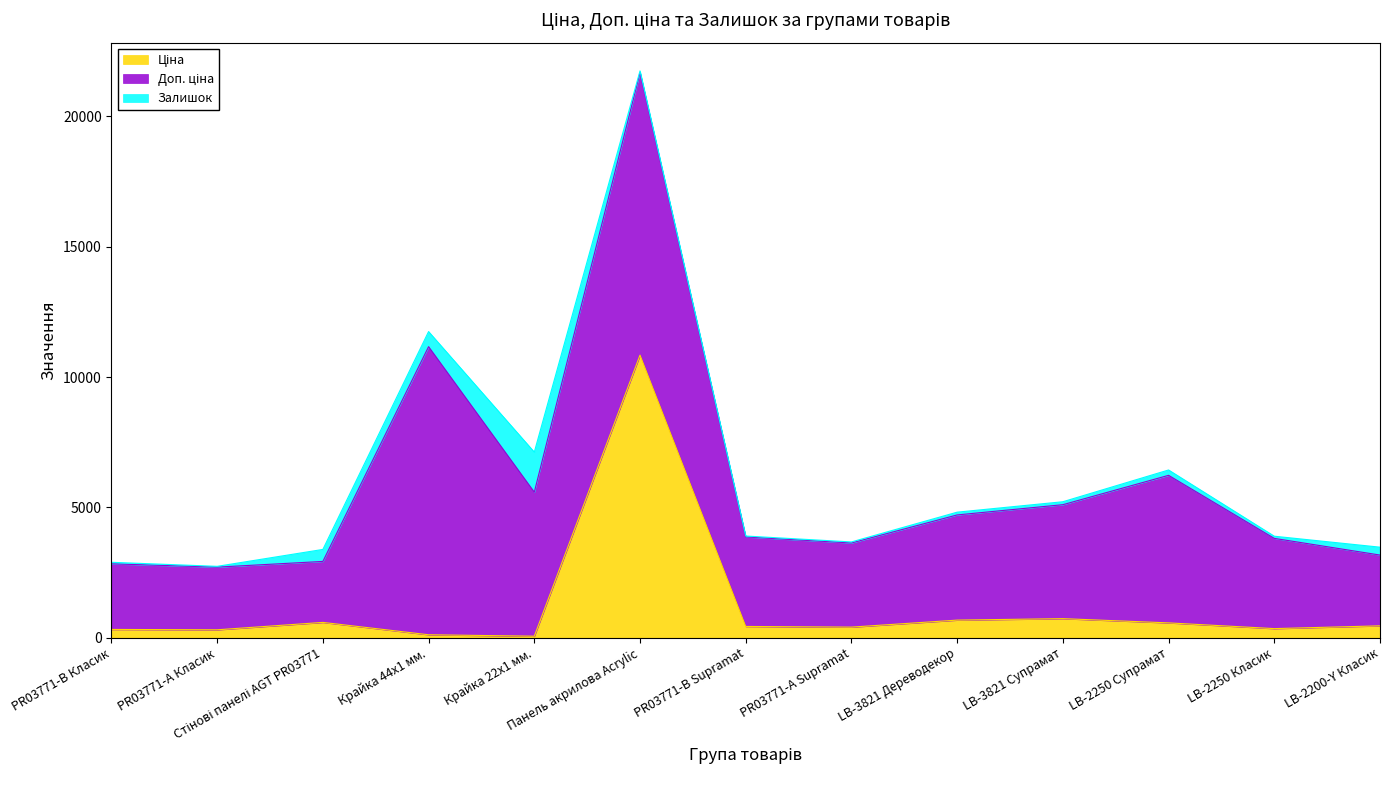

What is the approximate value of Залишок at LB-3821 Дереводекор?

106.0